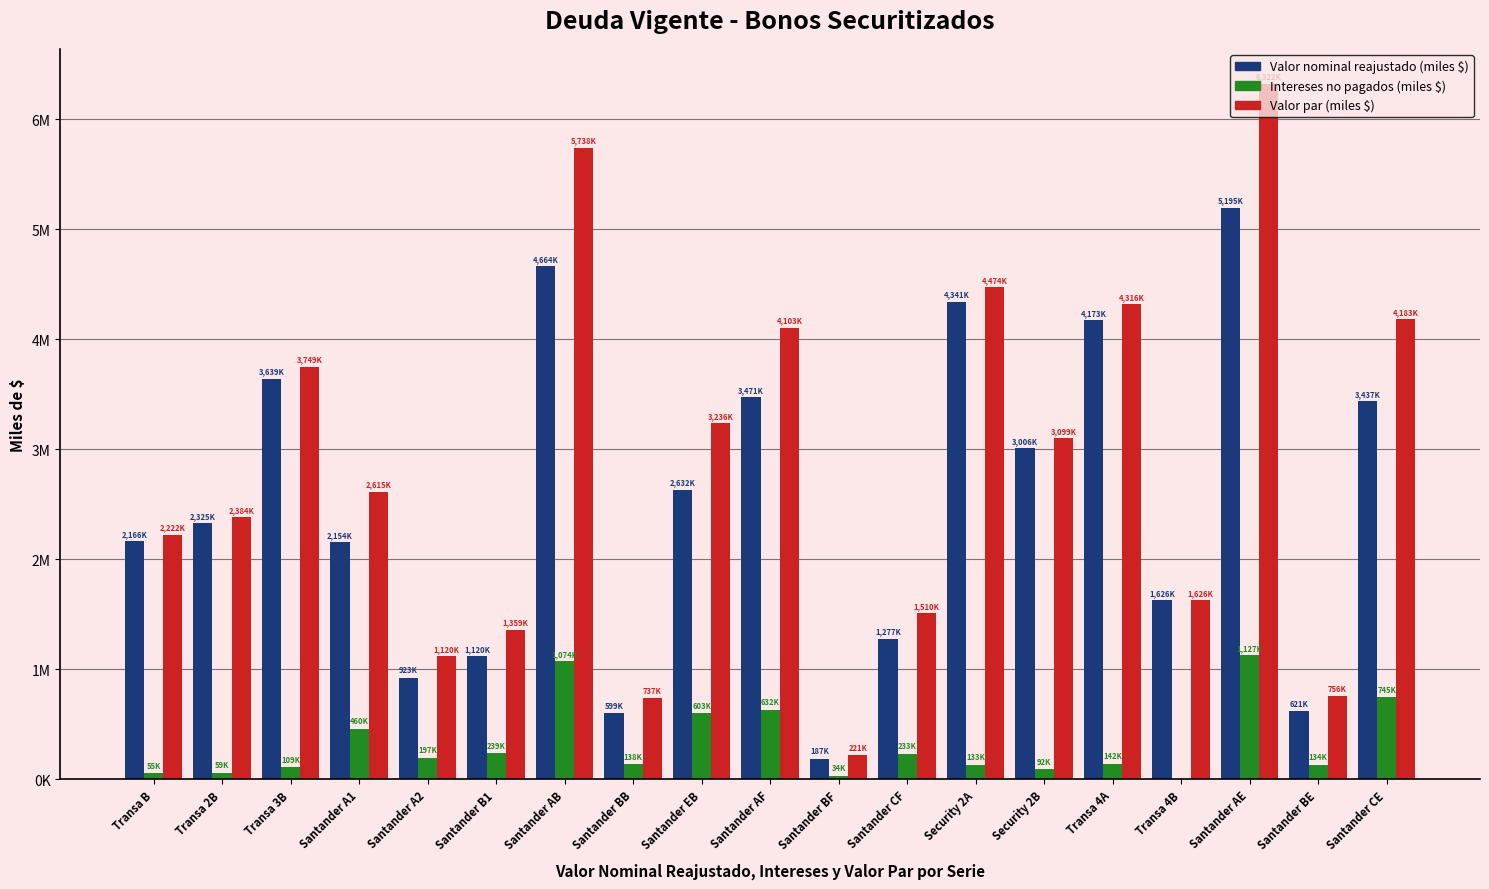

What are all the series names shown in the legend?

Valor nominal reajustado (miles $), Intereses no pagados (miles $), Valor par (miles $)